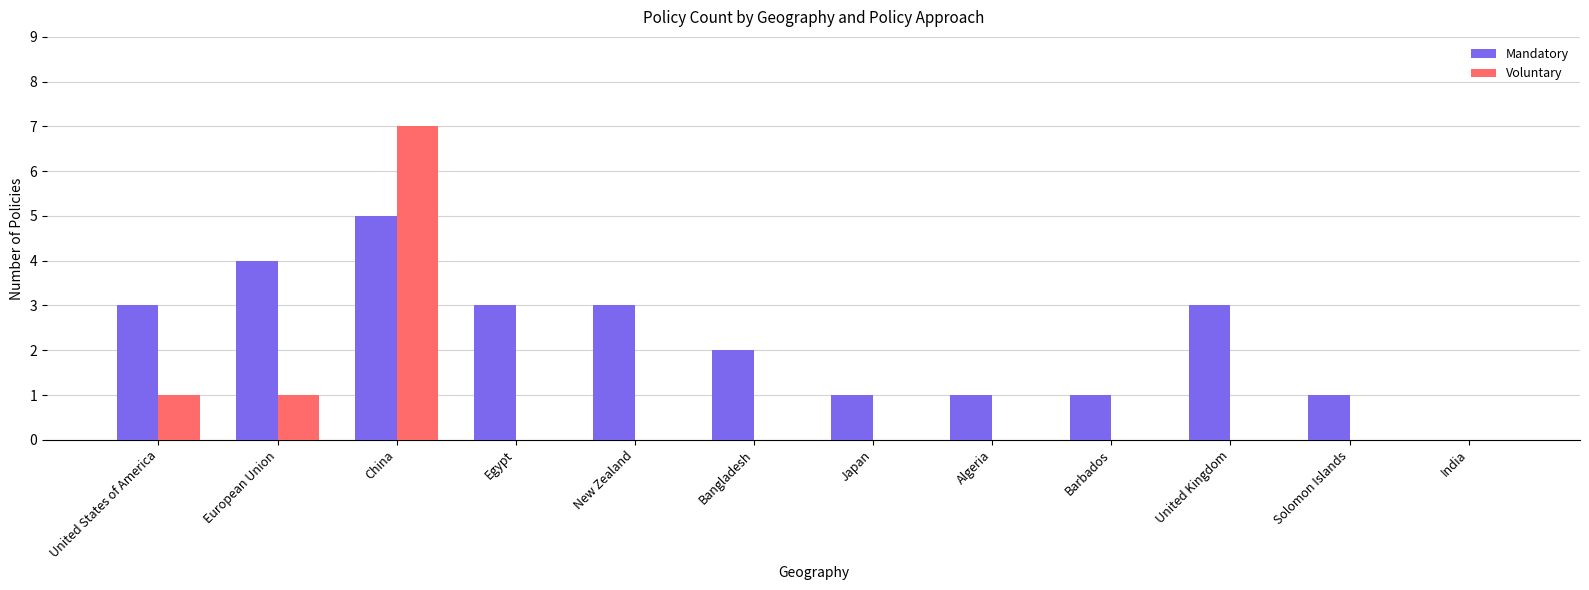

Which series has the largest total across all categories?

Mandatory